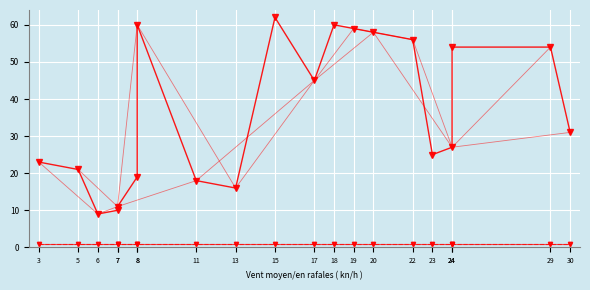

At 17, list the series in order from largest to smallest.

contact2, flow1, flow2